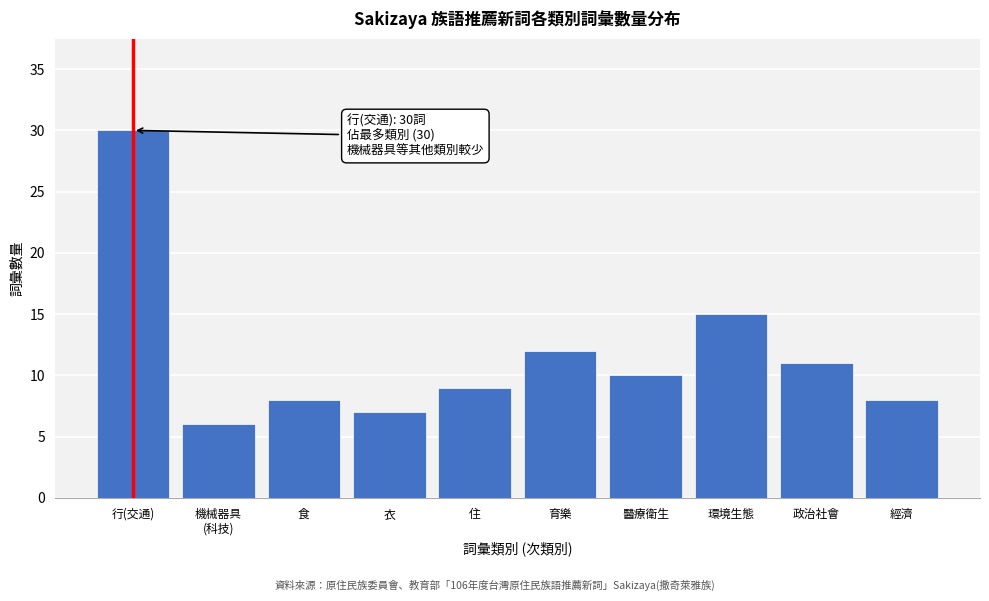

Reading left to right, extract all data points from this chart.

30	6	8	7	9	12	10	15	11	8